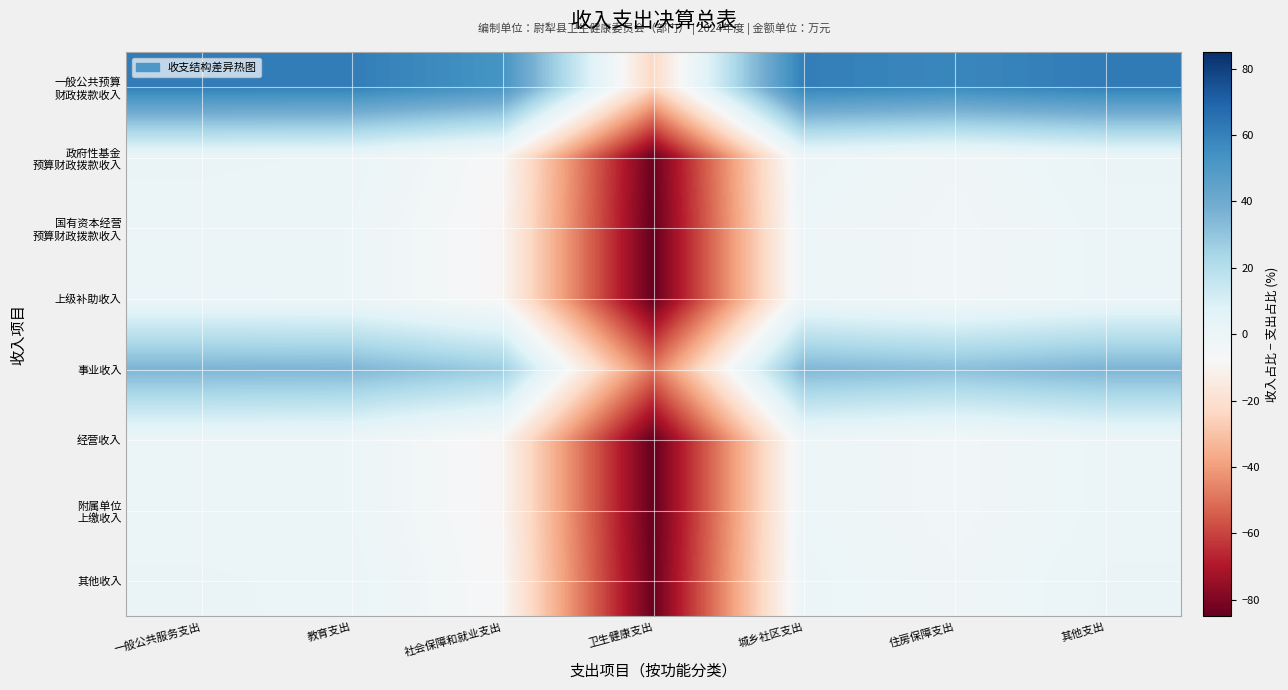

At 一般公共服务支出, list the series in order from smallest to largest.

国有资本经营 预算财政拨款收入, 上级补助收入, 经营收入, 附属单位 上缴收入, 其他收入, 政府性基金 预算财政拨款收入, 事业收入, 一般公共预算 财政拨款收入